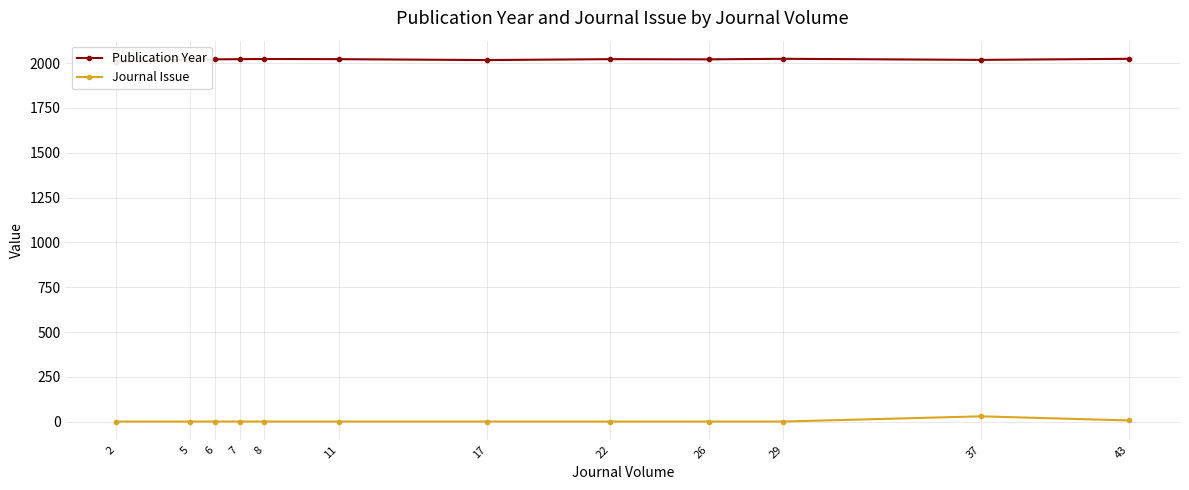

Is it true that Publication Year equals 2990 at 6?

False